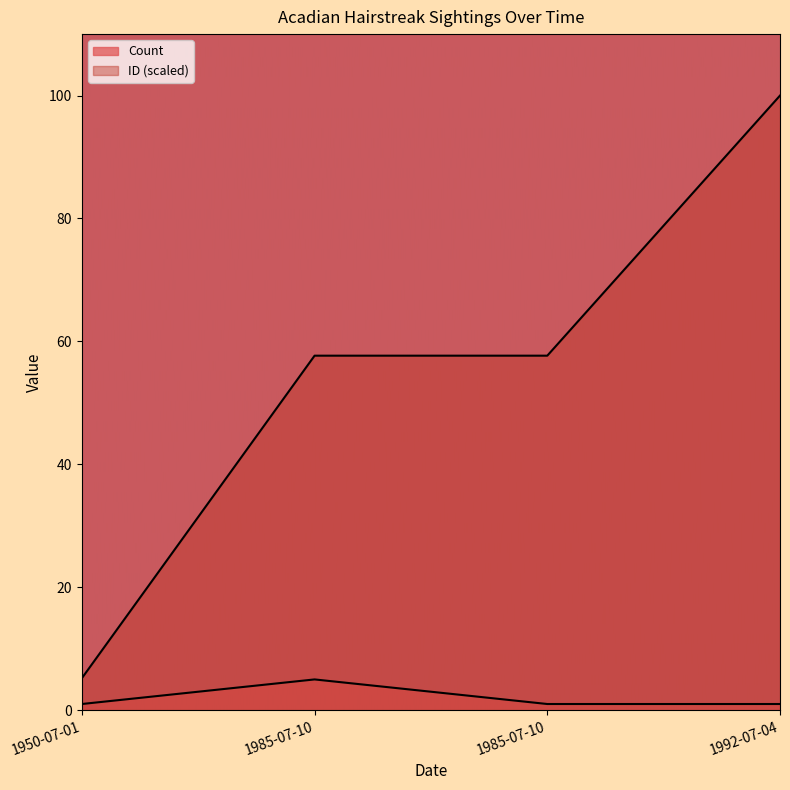

True or false: ID has more than 0 points higher than both neighbors.

False